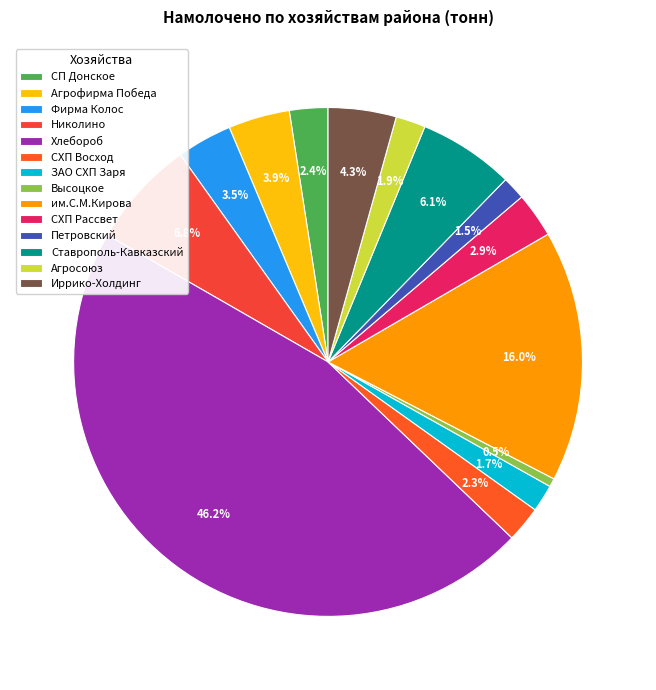

Is it true that Фирма Колос is 4% of the pie?

True